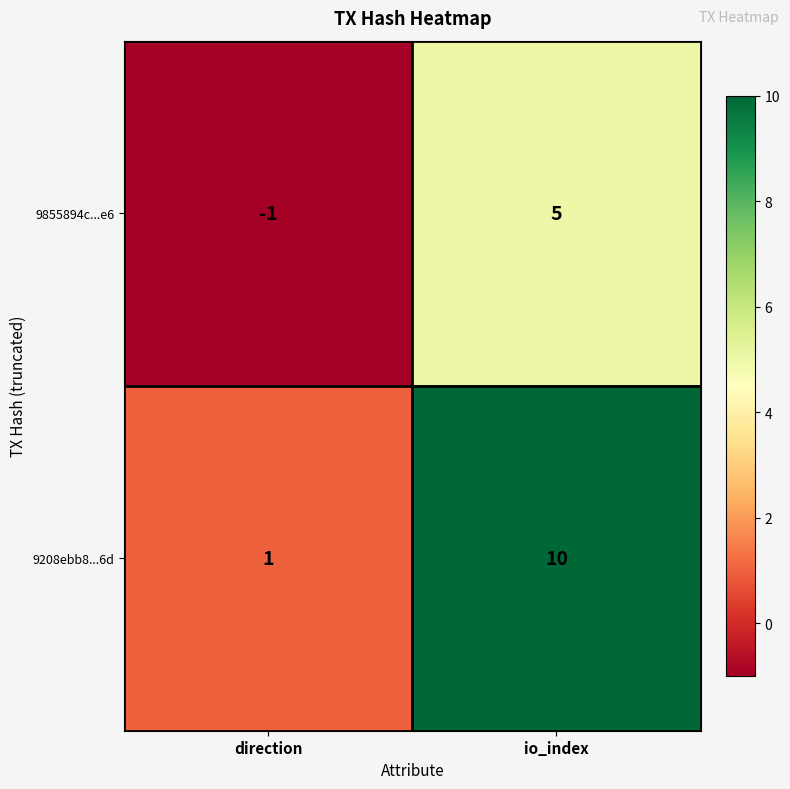

What is the difference between the highest and lowest values at direction?

2